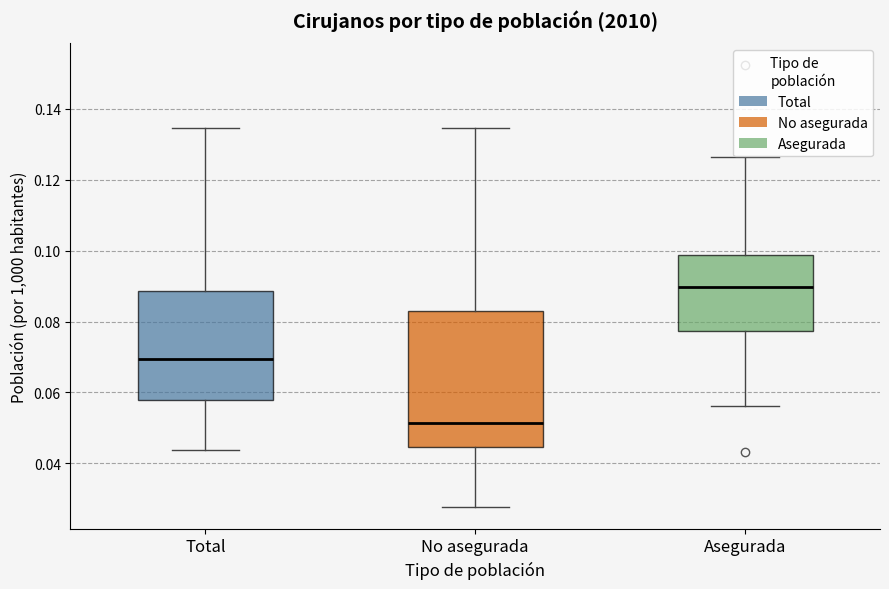

Where is the upper edge of the box for No asegurada on the y-axis? The values are not printed on the chart, so give them approximately, as read against the axis.

0.084